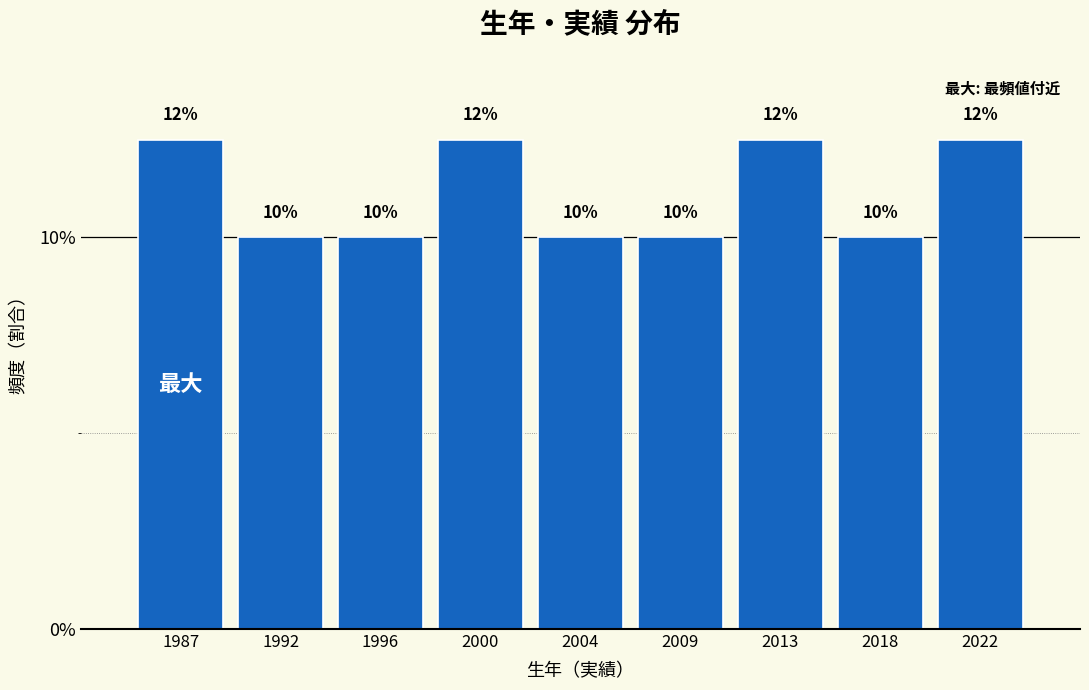

What is the greatest value displayed?

12.5